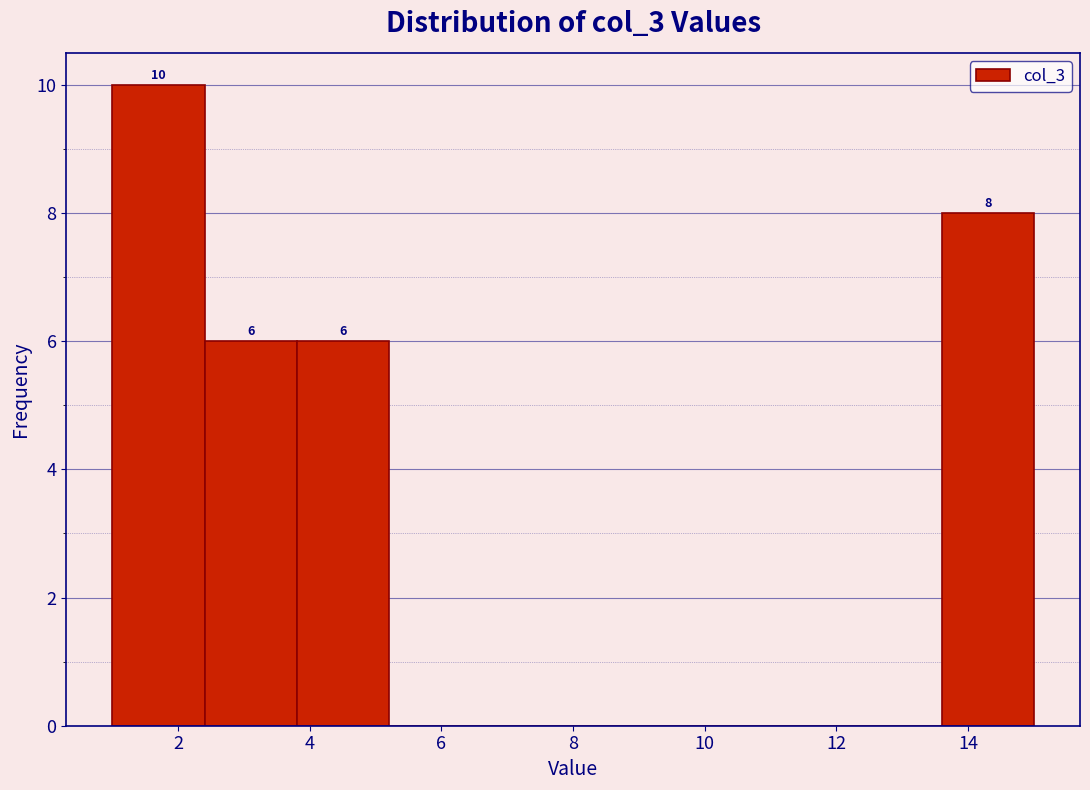

Over which range of the x-axis is the bar tallest?

1.0 to 2.4